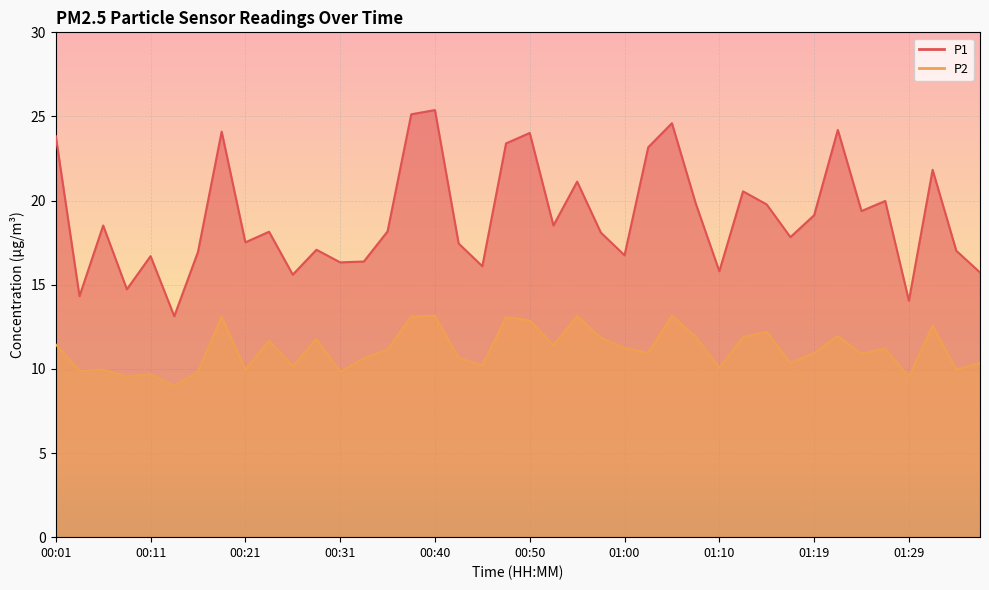

Which category has the lowest value across all series?

00:14